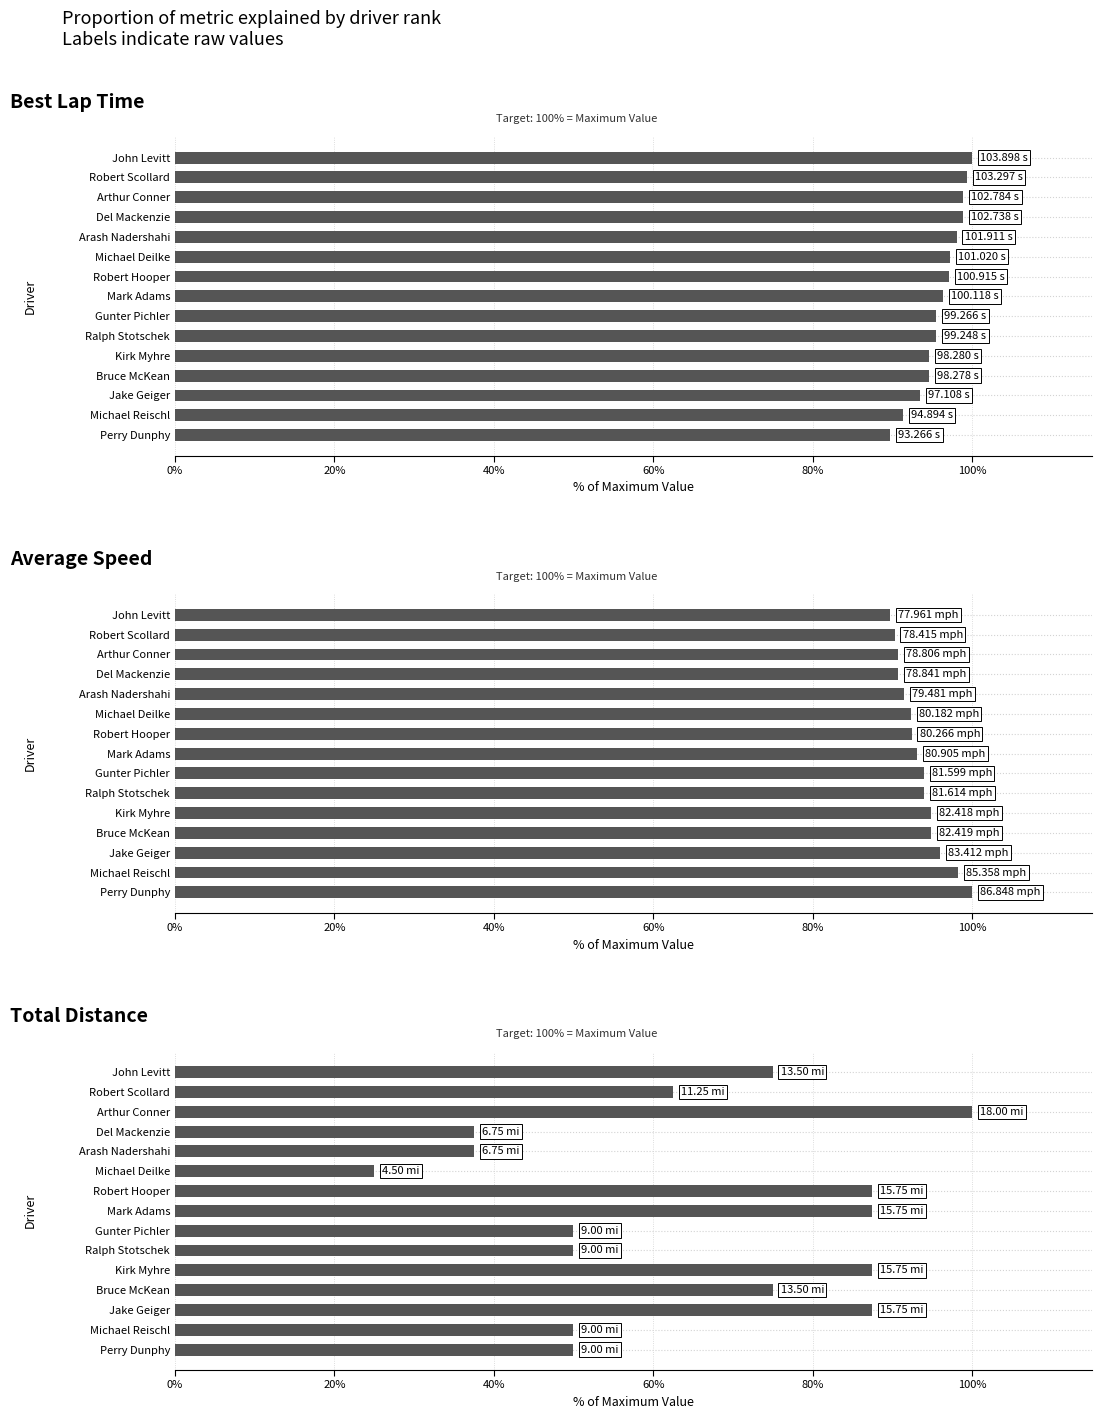

Which series changed the most between Perry Dunphy and Robert Scollard?

Total Distance